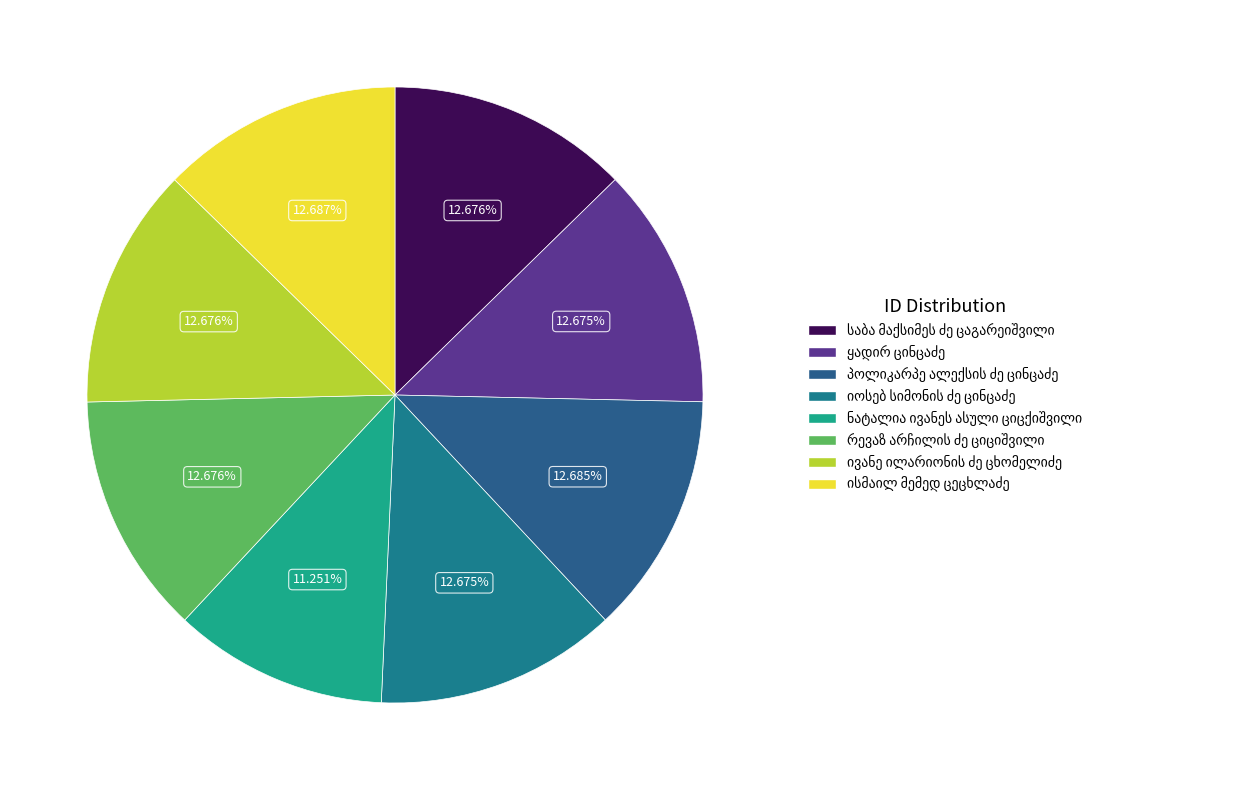

Count the number of slices in the pie.

8